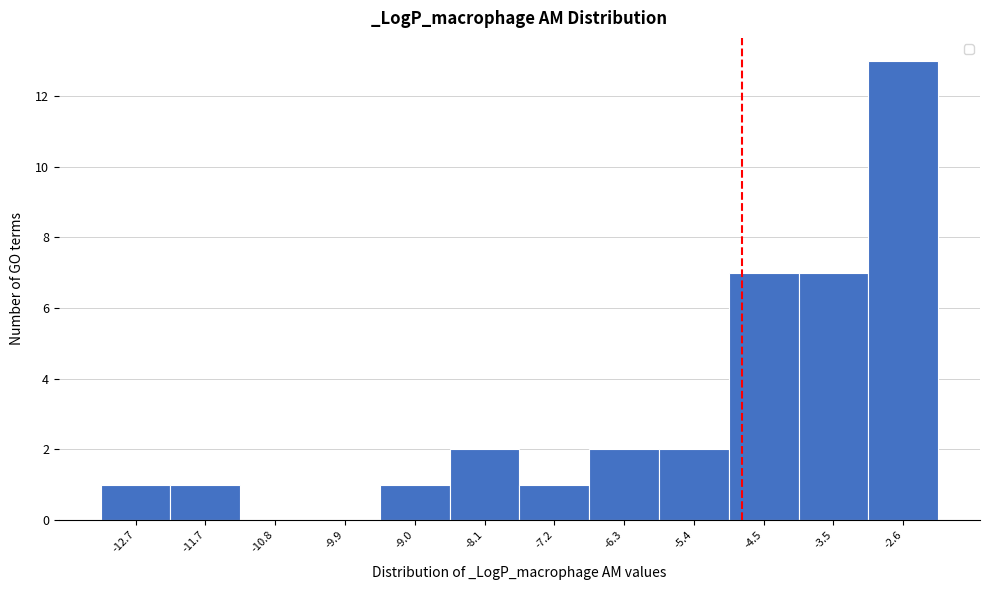

Over which range of the x-axis is the bar tallest?

-3.1 to -2.2